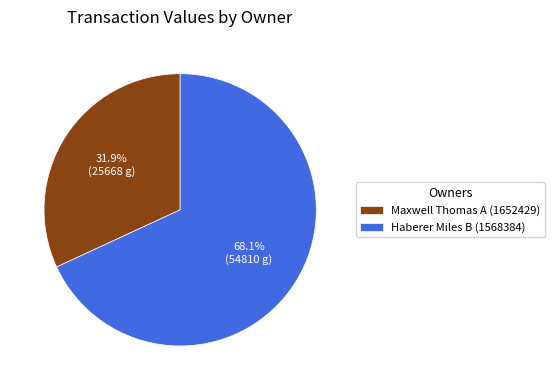

To the nearest percent, what is the difference between the largest and smallest slice percentages?

36%